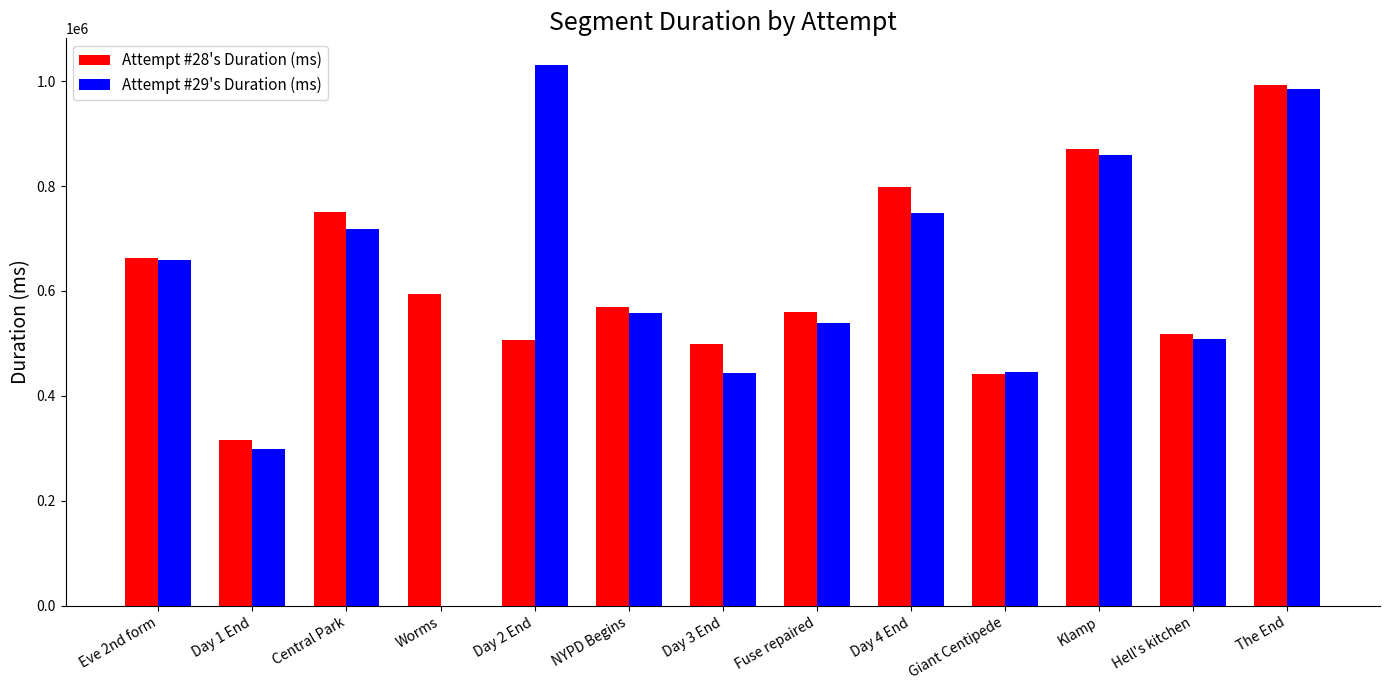

Is the value of Attempt #28's Duration (ms) at Day 4 End greater than the value of Attempt #29's Duration (ms) at Giant Centipede?

Yes